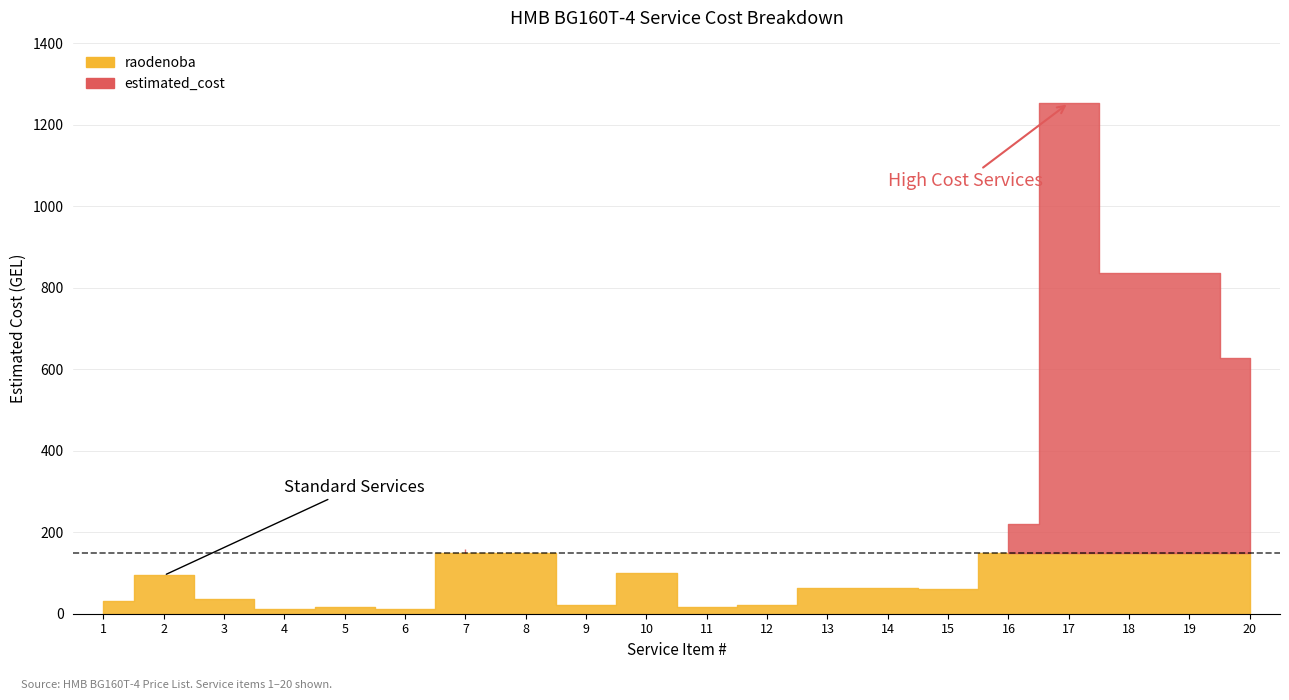

Does the chart have visible grid lines?

Yes